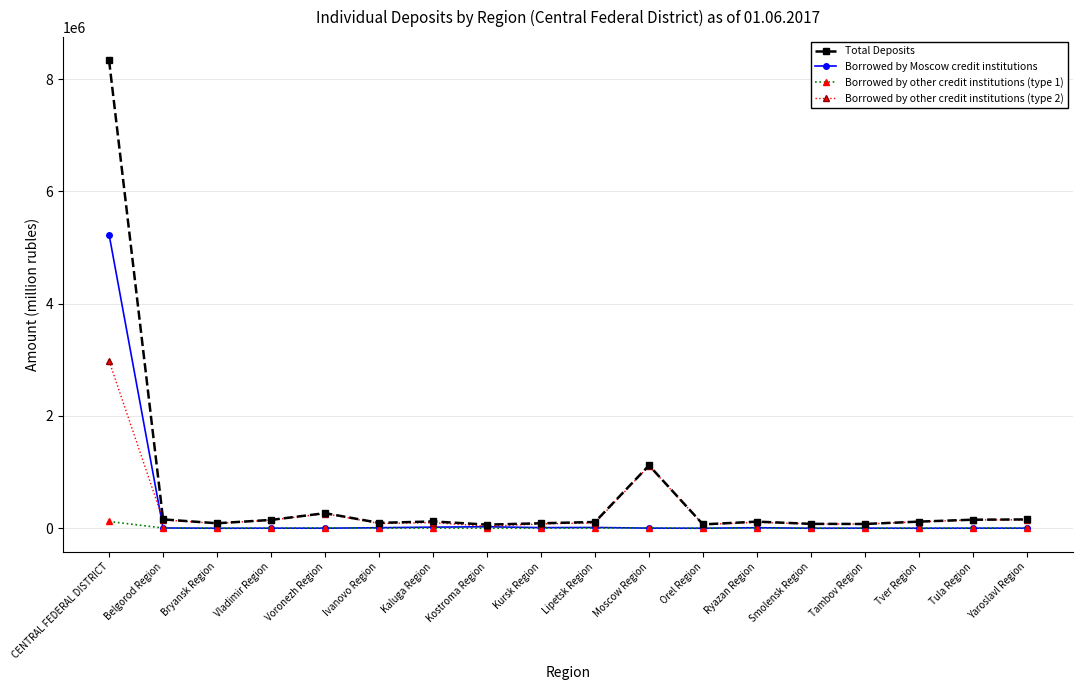

Is it true that Borrowed by Moscow credit institutions equals 1616 at Tambov Region?

True